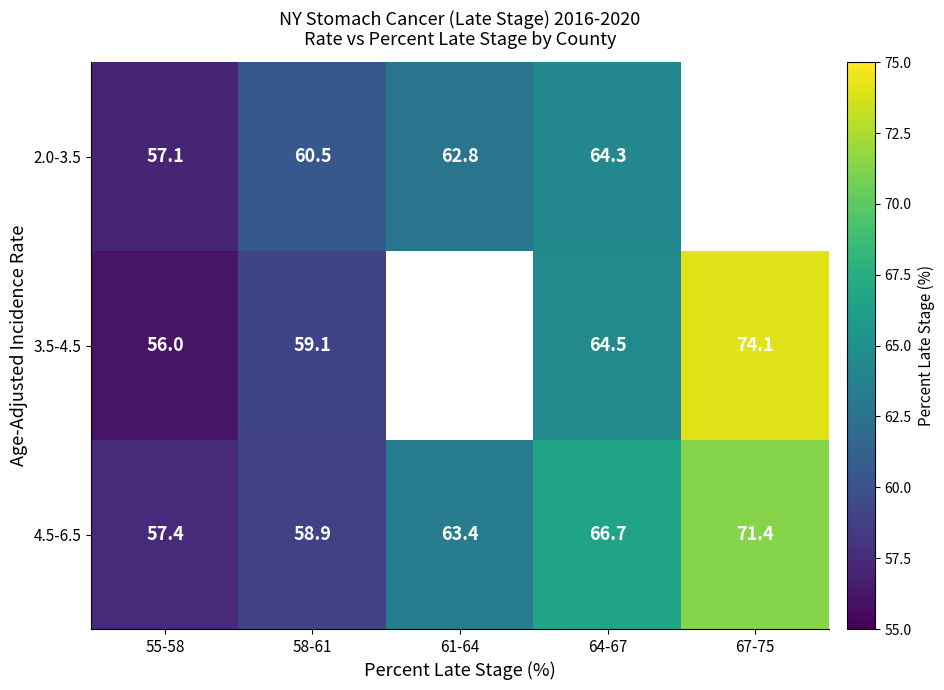

The 3.5-4.5 series shows 56.0 at 55-58. True or false?

True